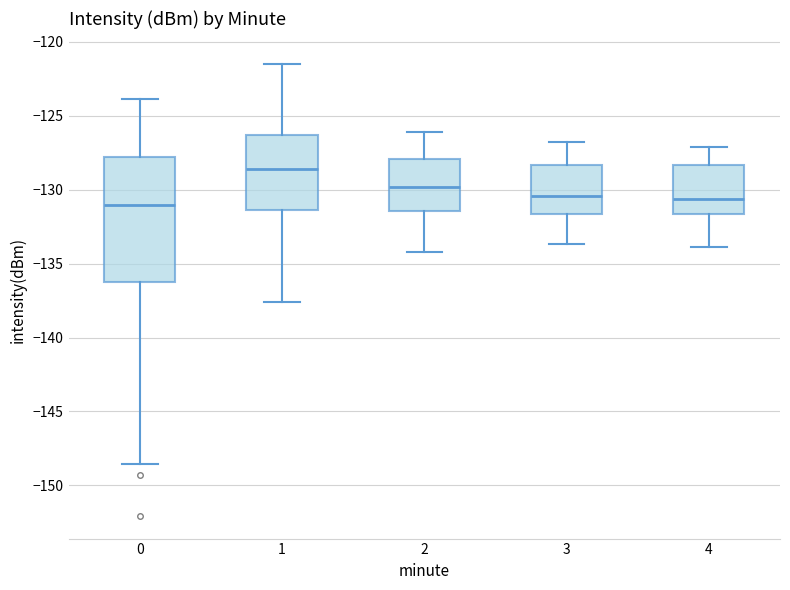

Reading left to right, transcribe this box plot: for each box, give where its median line is, the range the box spans, and where its two whiskers end, as read against the y-axis. The values are not printed on the chart, so give them approximately, as read against the axis.

0: median -131.0, box -136.0 to -128.0, whiskers -148.5 to -124.0
1: median -128.5, box -131.5 to -126.5, whiskers -137.5 to -121.5
2: median -130.0, box -131.5 to -128.0, whiskers -134.0 to -126.0
3: median -130.5, box -131.5 to -128.5, whiskers -133.5 to -127.0
4: median -130.5, box -131.5 to -128.5, whiskers -134.0 to -127.0